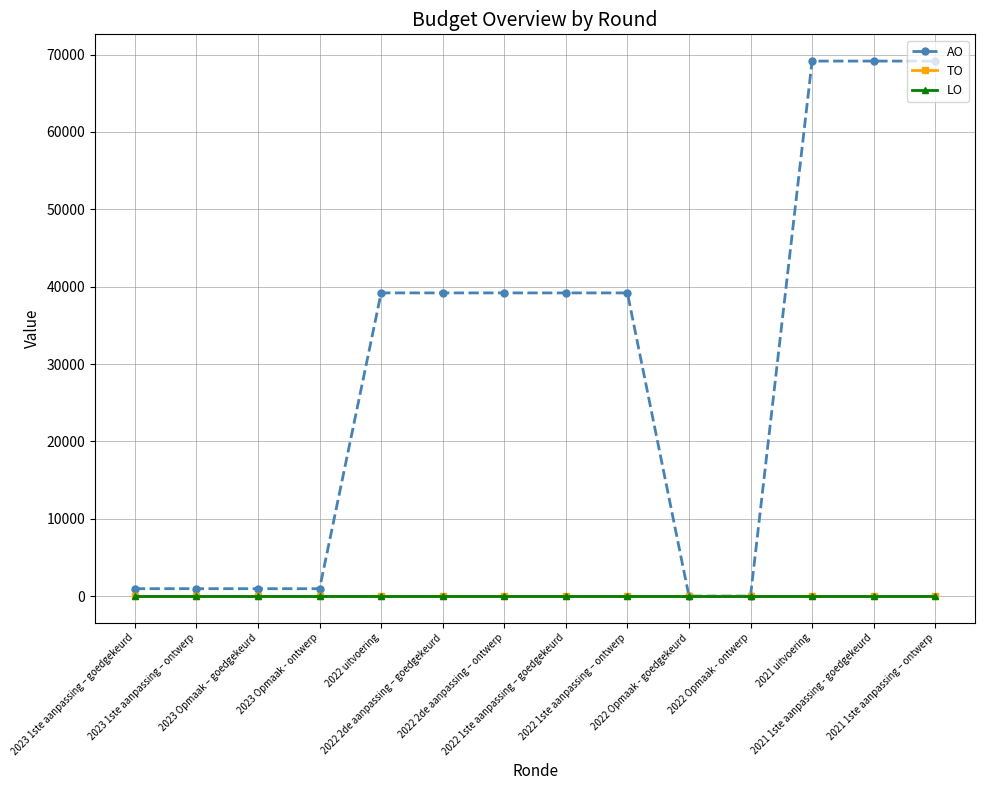

What position from the right is 2022 Opmaak - ontwerp?

4